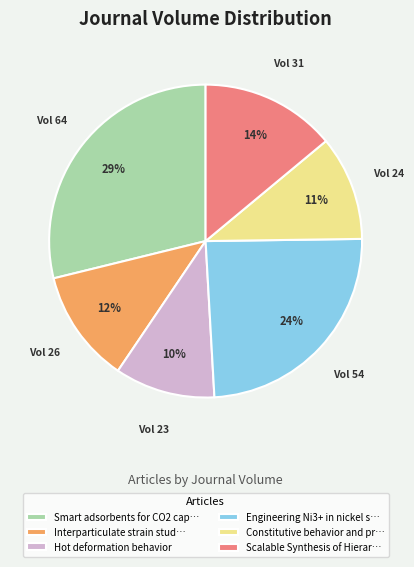

How many segments does this pie chart have?

6